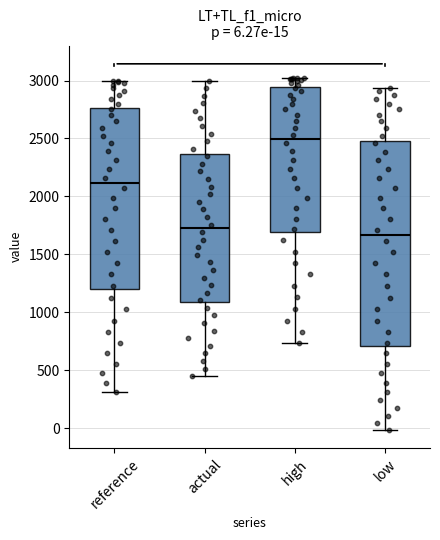

Which box is the tallest, from its lower edge to its upper edge?

low